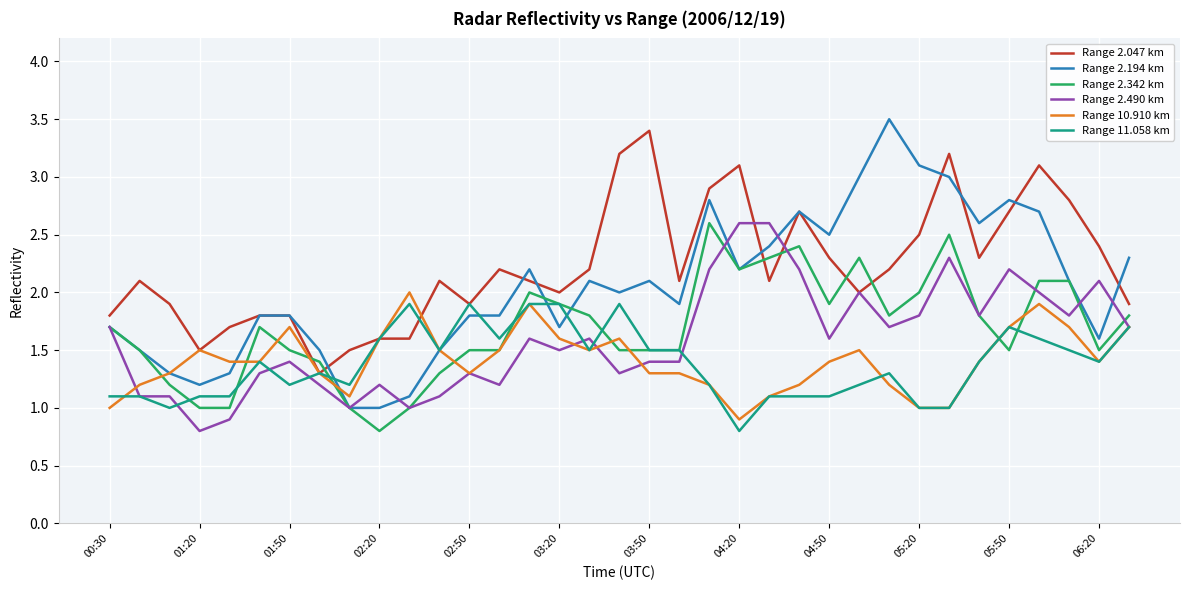

Which series has the largest range (max minus min)?

Range 2.194 km